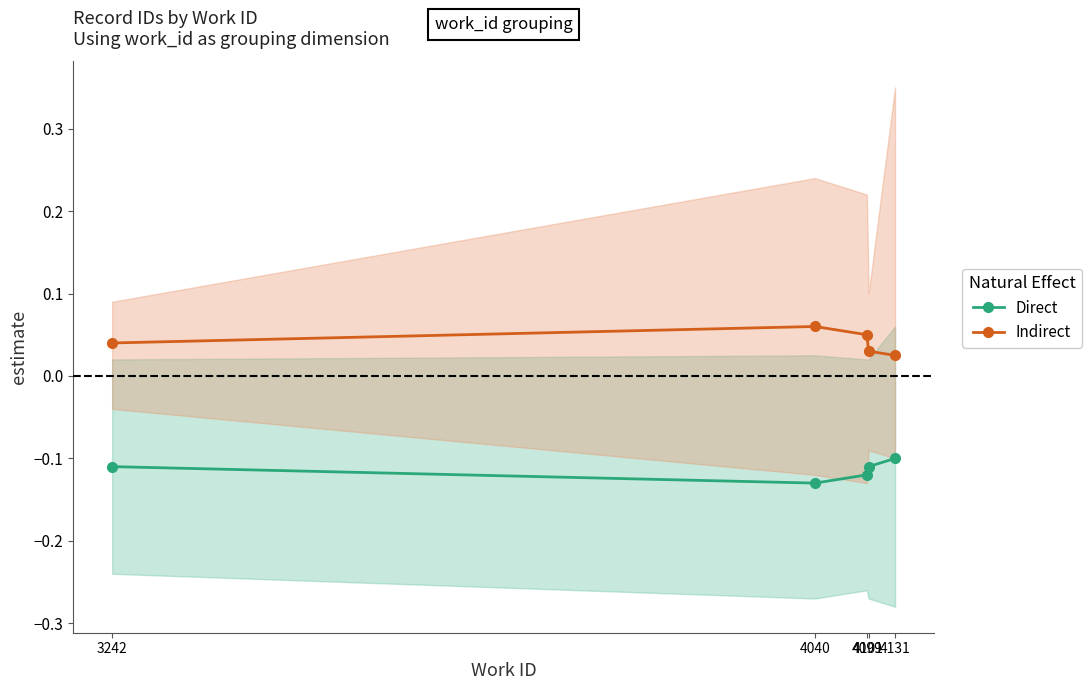

Between 4099 and 4101, which series saw the biggest shift?

Indirect